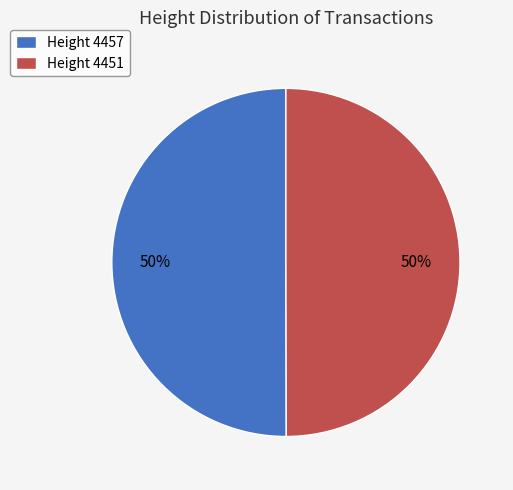

What percentage is the Height 4451 slice, to the nearest percent?

50%